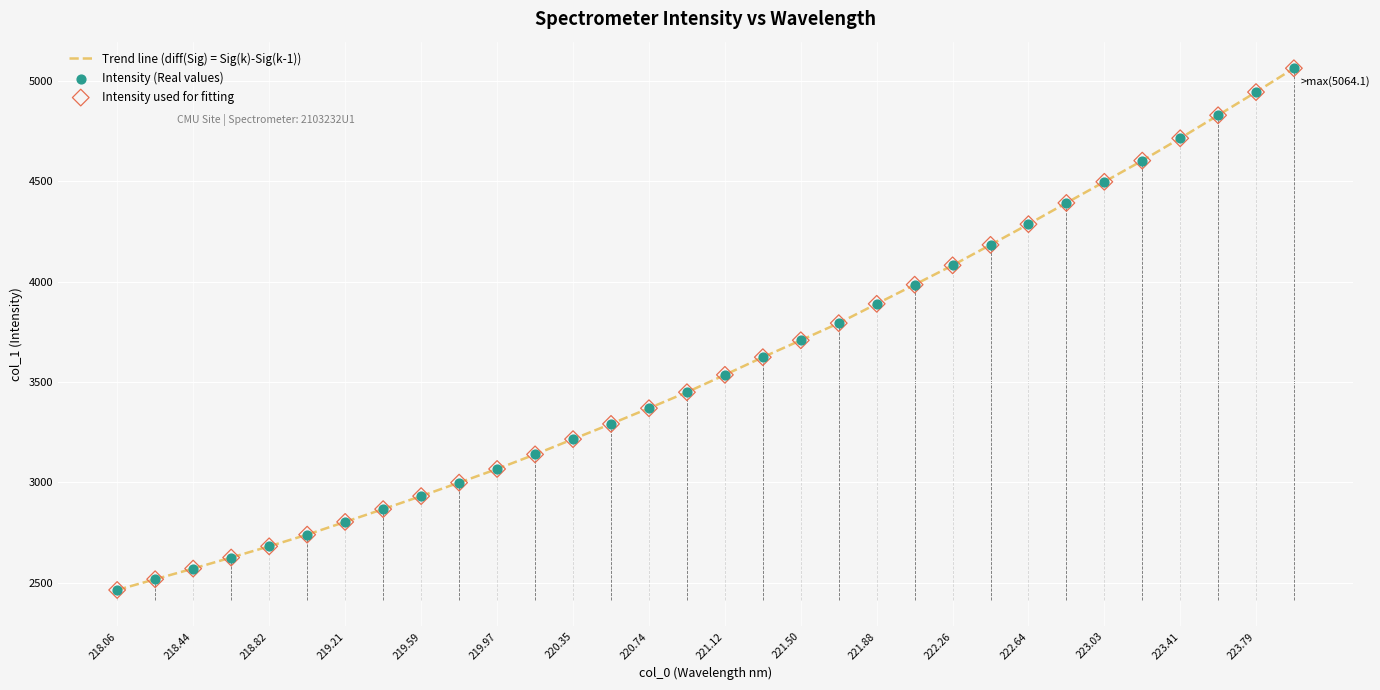

What is the maximum value shown in the chart?

5064.1